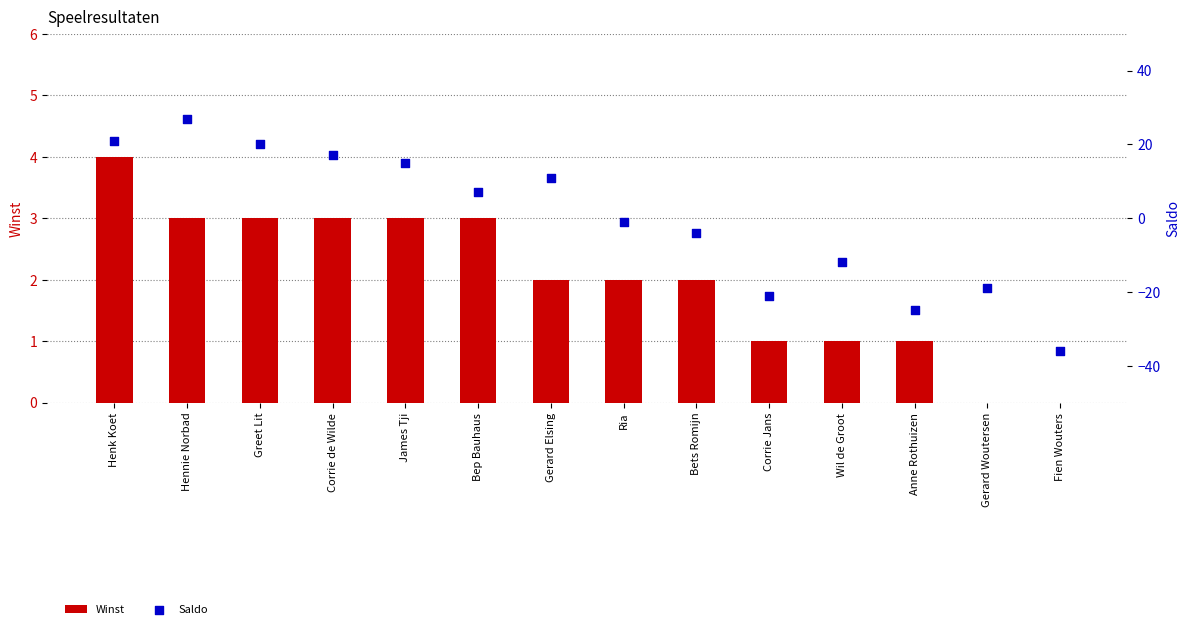

Which series contains the highest Y value?

Saldo